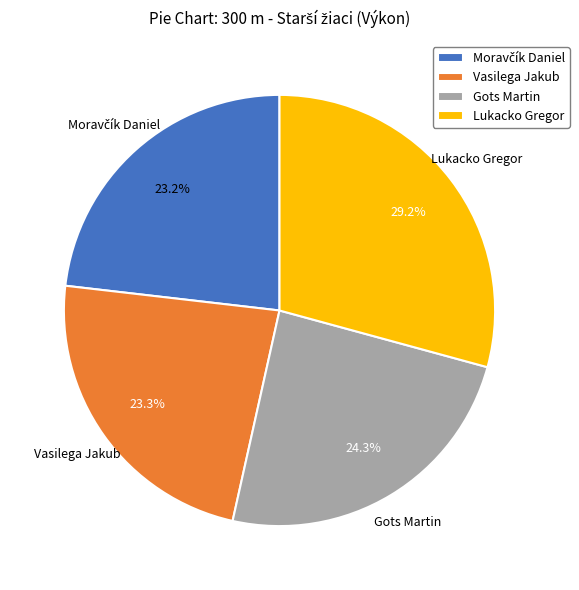

What is the largest slice in the pie chart?

Lukacko Gregor